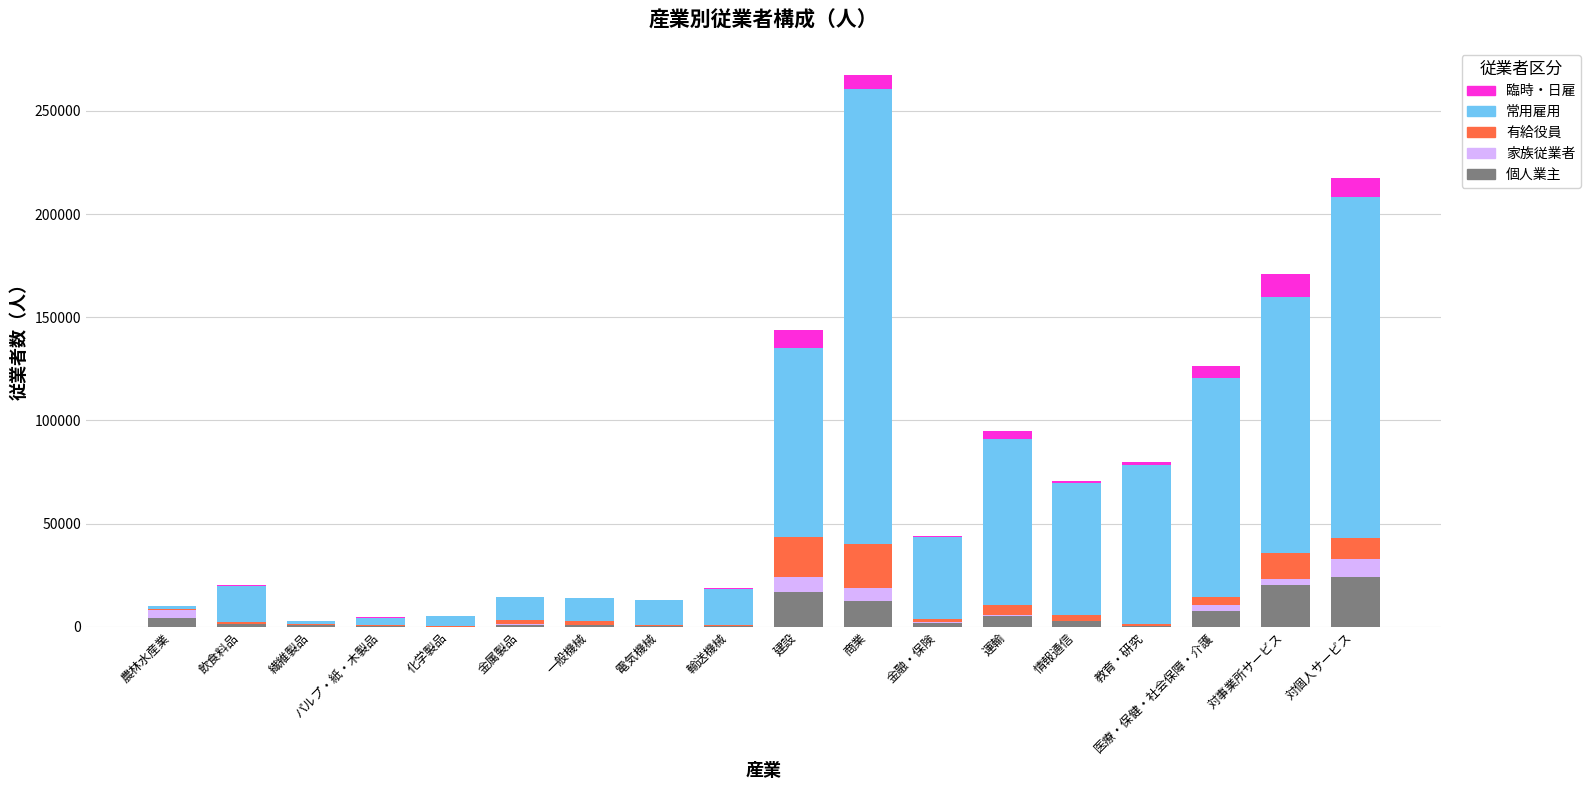

Read the 個人業主 value at 建設.

17042